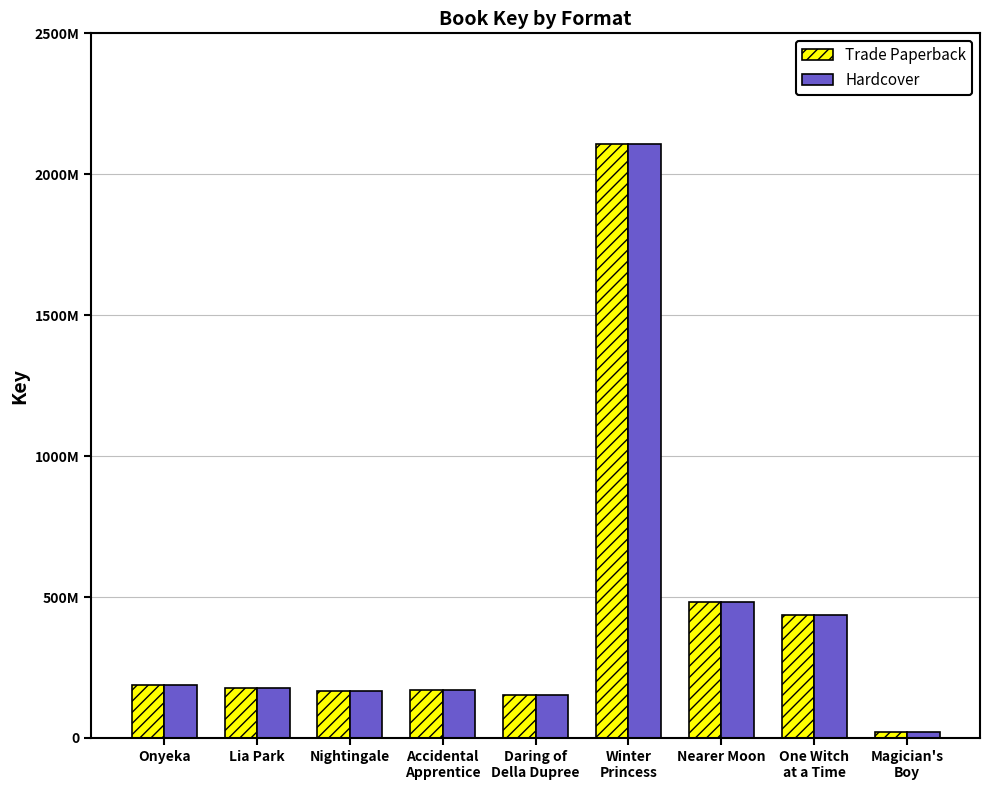

What is the label of the 7th bar from the right?

Nightingale